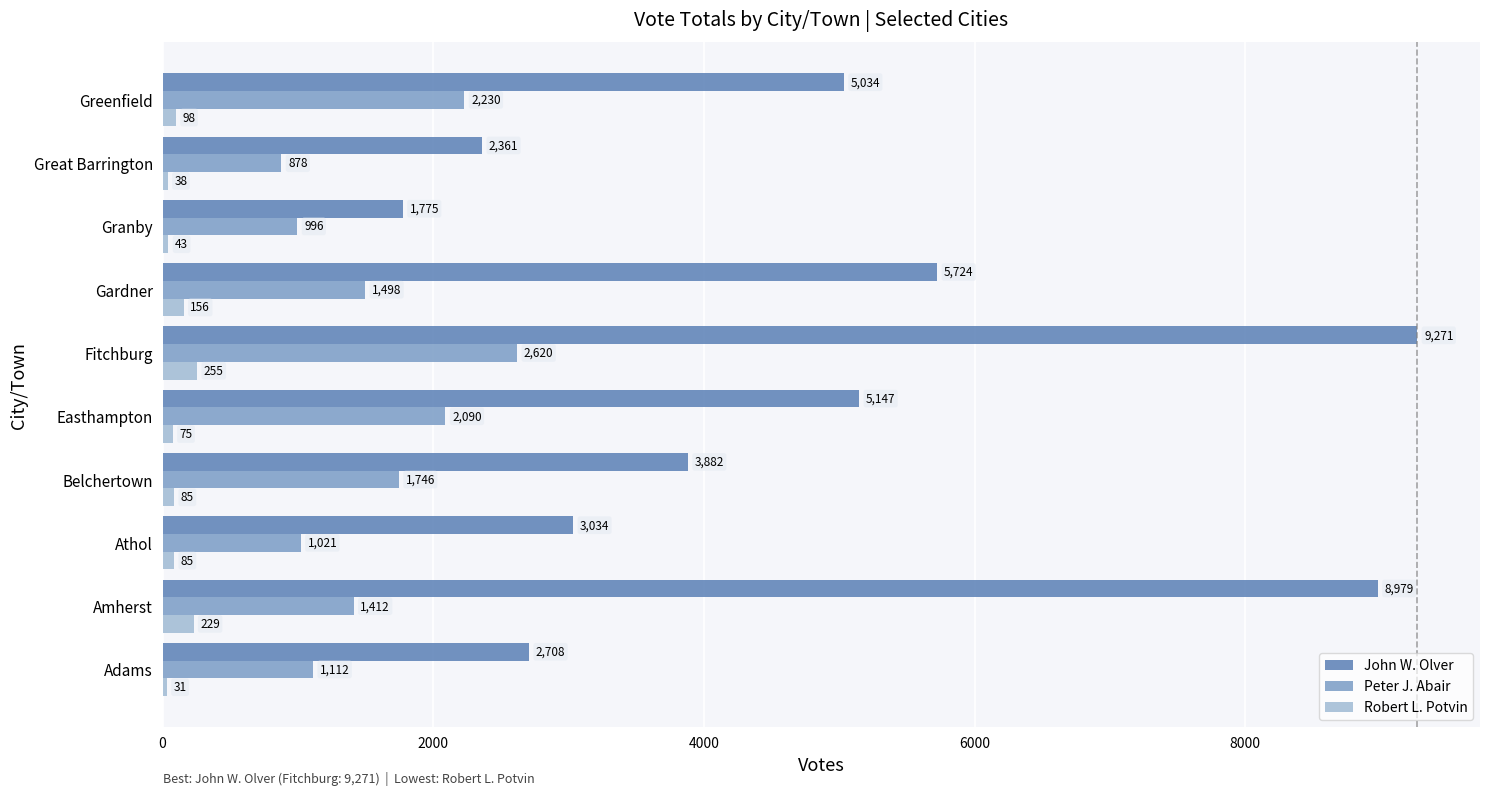

List the labels in order of John W. Olver value, largest first.

Fitchburg, Amherst, Gardner, Easthampton, Greenfield, Belchertown, Athol, Adams, Great Barrington, Granby